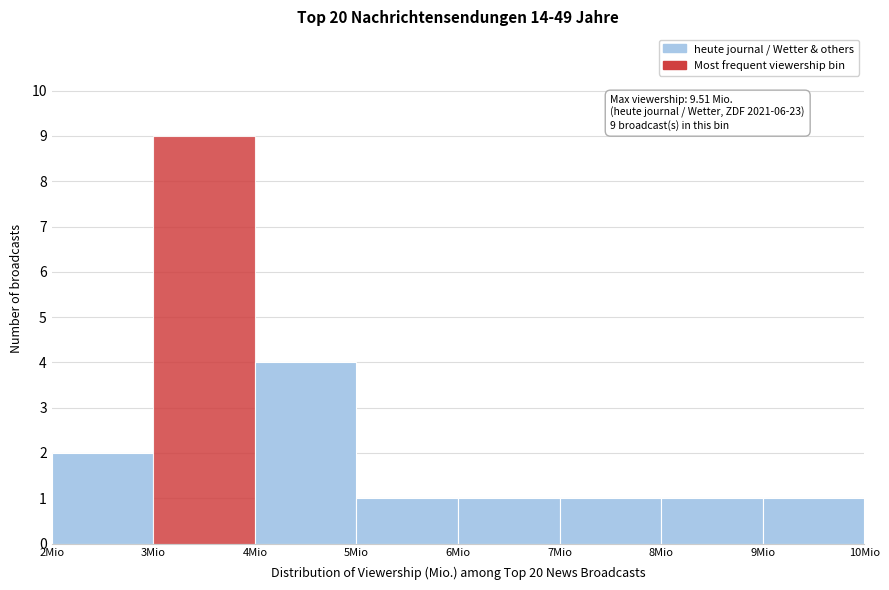

Over which range of the x-axis is the bar tallest?

3 to 4